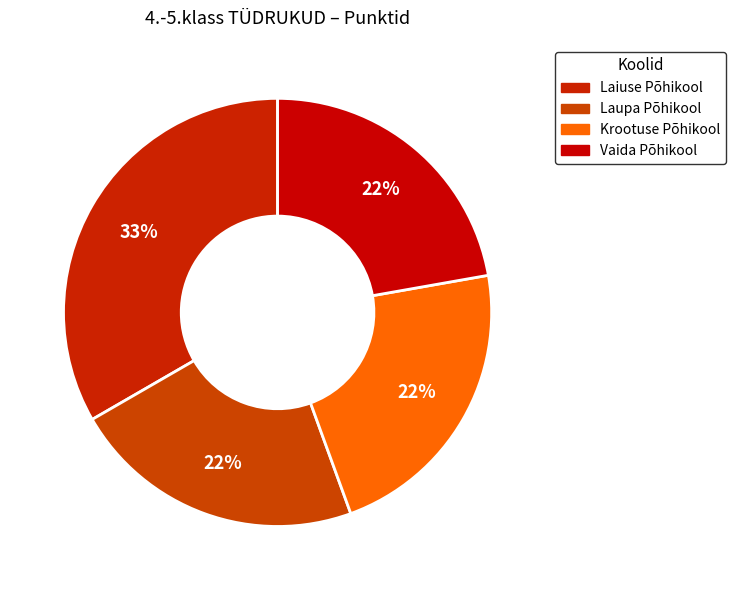

To the nearest percent, what percentage of the pie is Laupa Põhikool?

22%